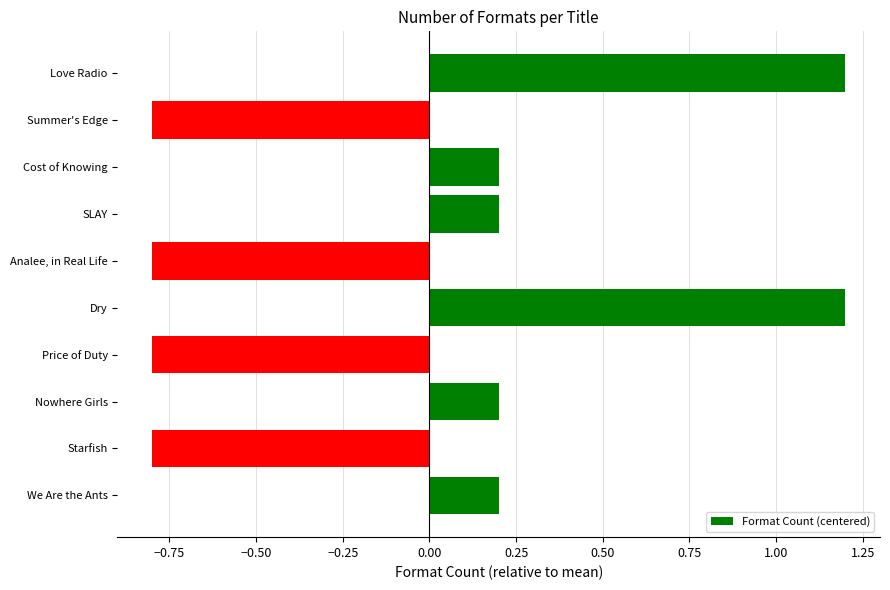

The value at Analee, in Real Life is -0.5. True or false?

False